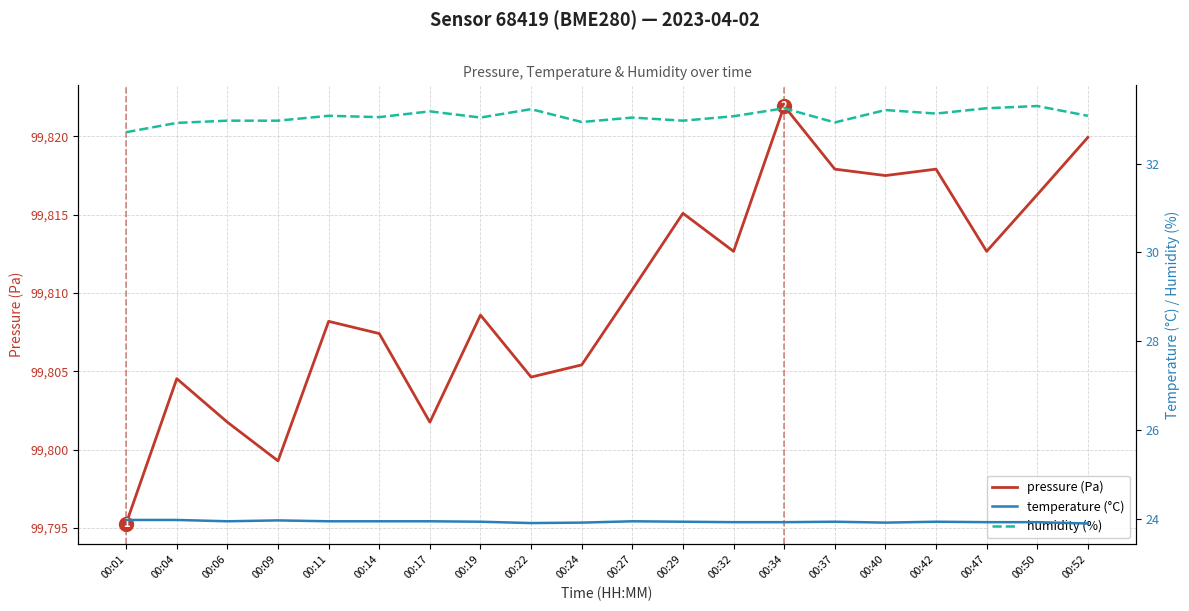

Where is the first local minimum for pressure (Pa)?

00:09